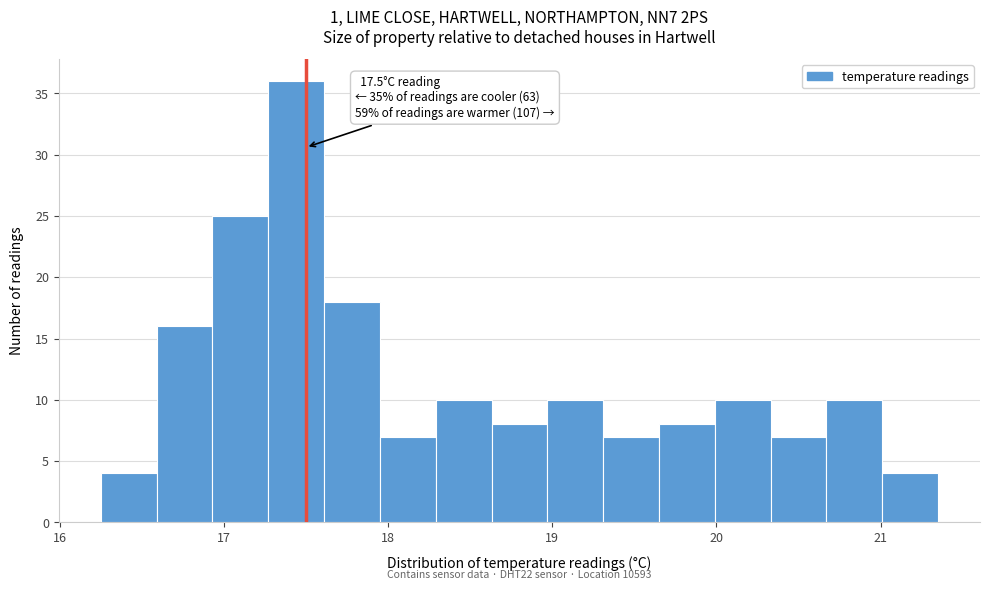

Around what value on the x-axis is the tallest bar? Give the approximate position of its centre, as read against the axis.

17.4